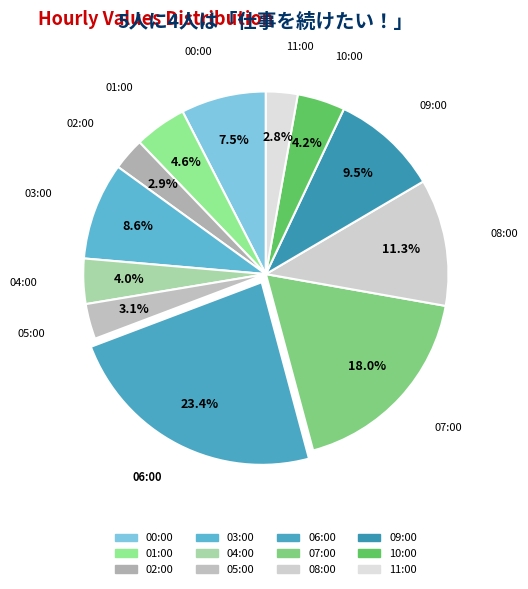

The 04:00 slice represents 4% of the pie. True or false?

True